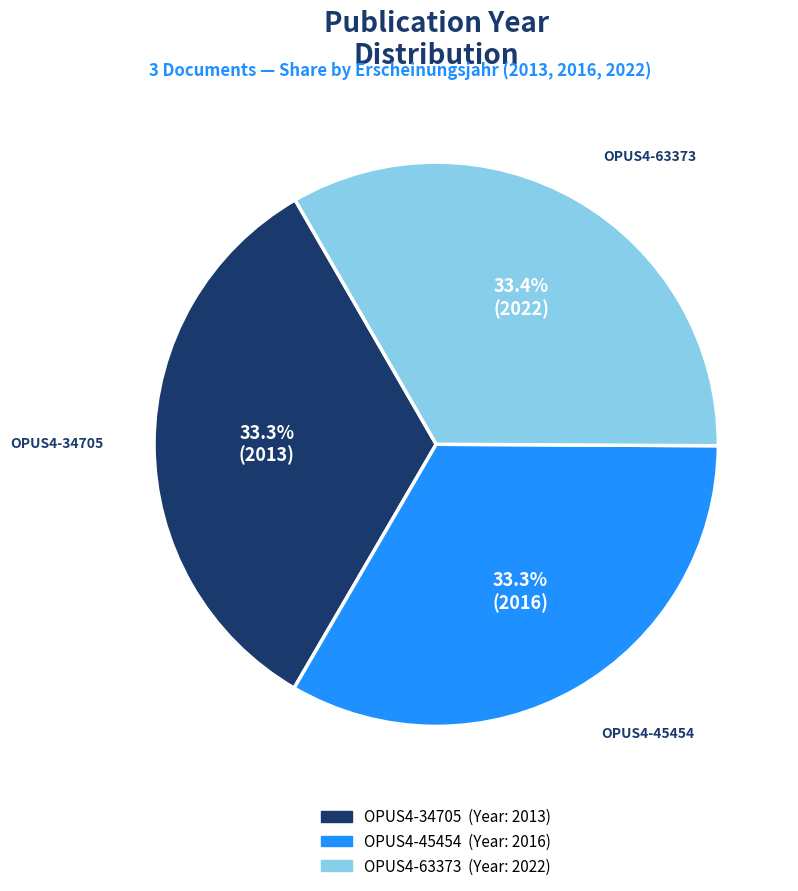

What is the ratio of the value at OPUS4-34705 to the value at OPUS4-63373?

1.0